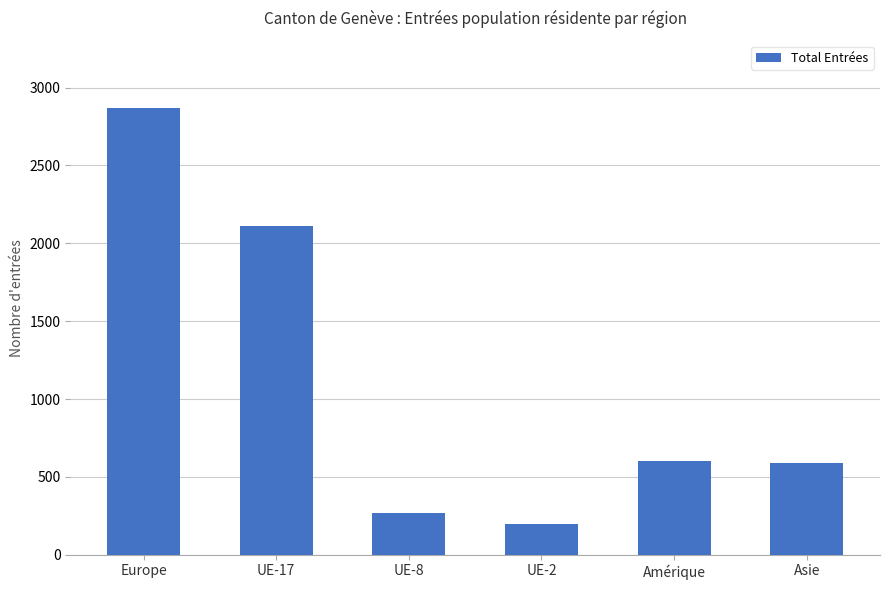

What is the label of the 3rd bar from the left?

UE-8